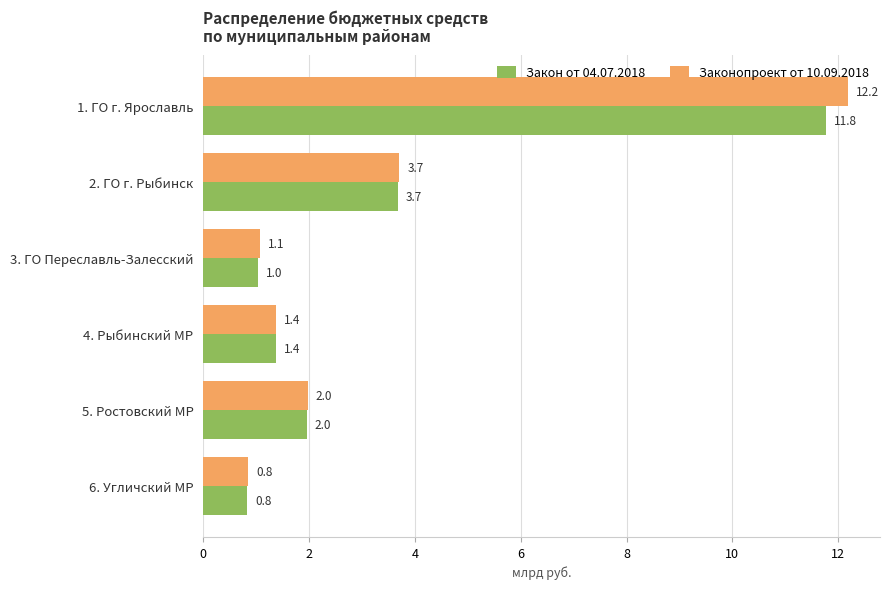

Rank the categories by Закон от 04.07.2018 value from lowest to highest.

6. Угличский МР, 3. ГО Переславль-Залесский, 4. Рыбинский МР, 5. Ростовский МР, 2. ГО г. Рыбинск, 1. ГО г. Ярославль